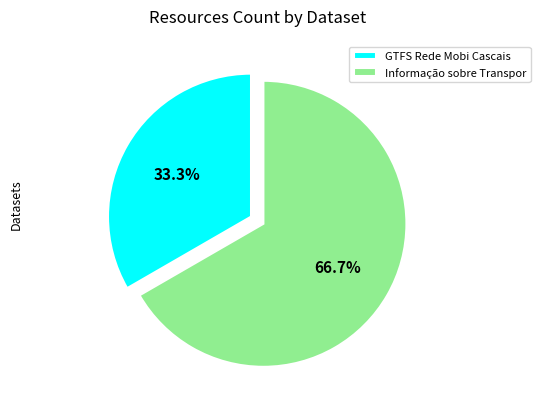

What percentage is NOT represented by GTFS Rede Mobi Cascais?

66.7%